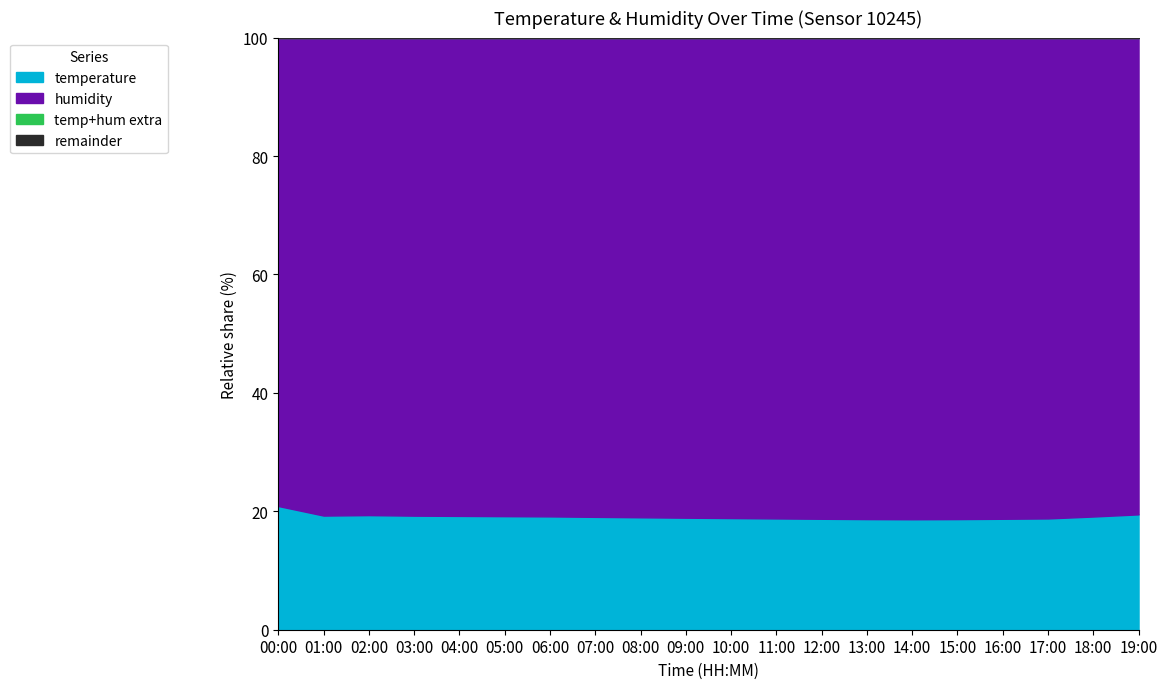

True or false: temperature and humidity intersect in this chart.

False